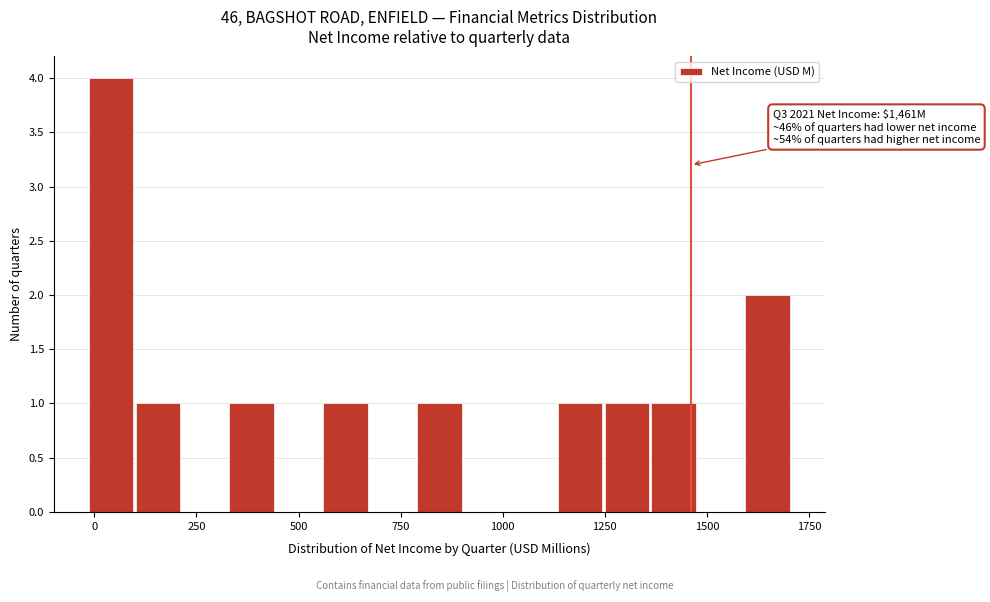

Around what value on the x-axis is the tallest bar? Give the approximate position of its centre, as read against the axis.

50